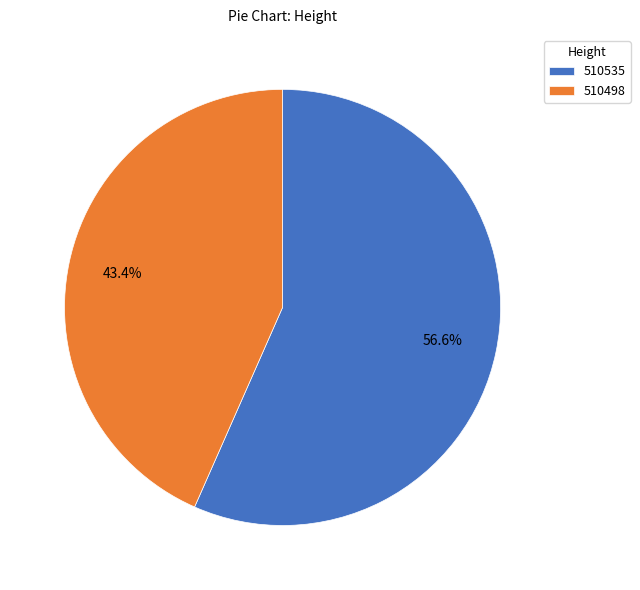

The 510498 slice represents 32% of the pie. True or false?

False